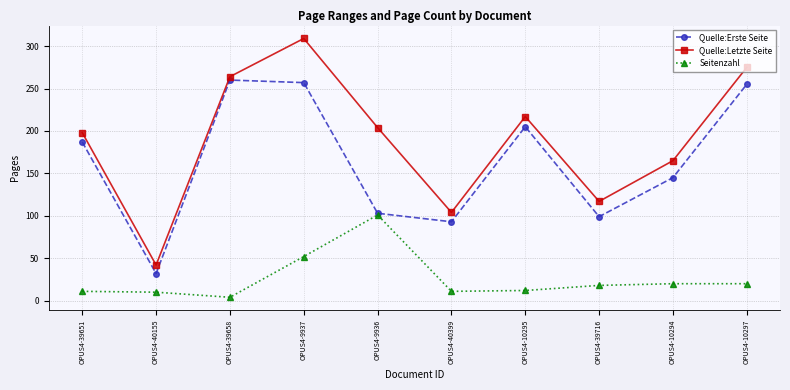

What is the average value of the Quelle:Letzte Seite series?

190